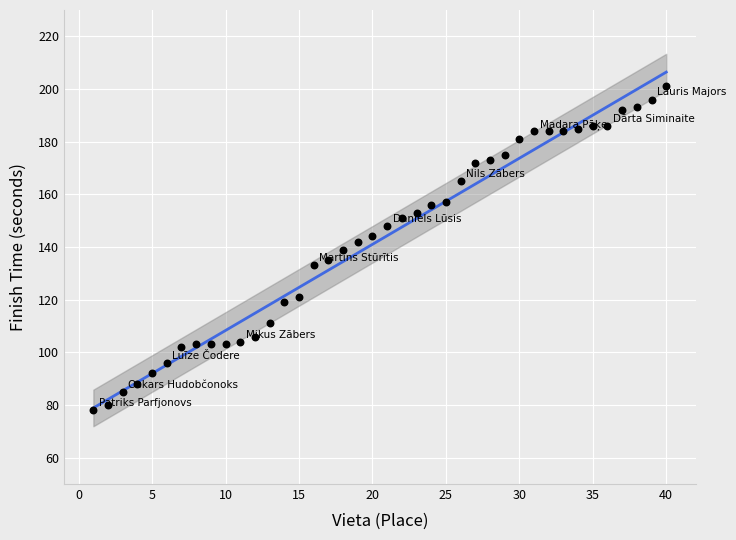

What is the range of X values (max minus min)?

39